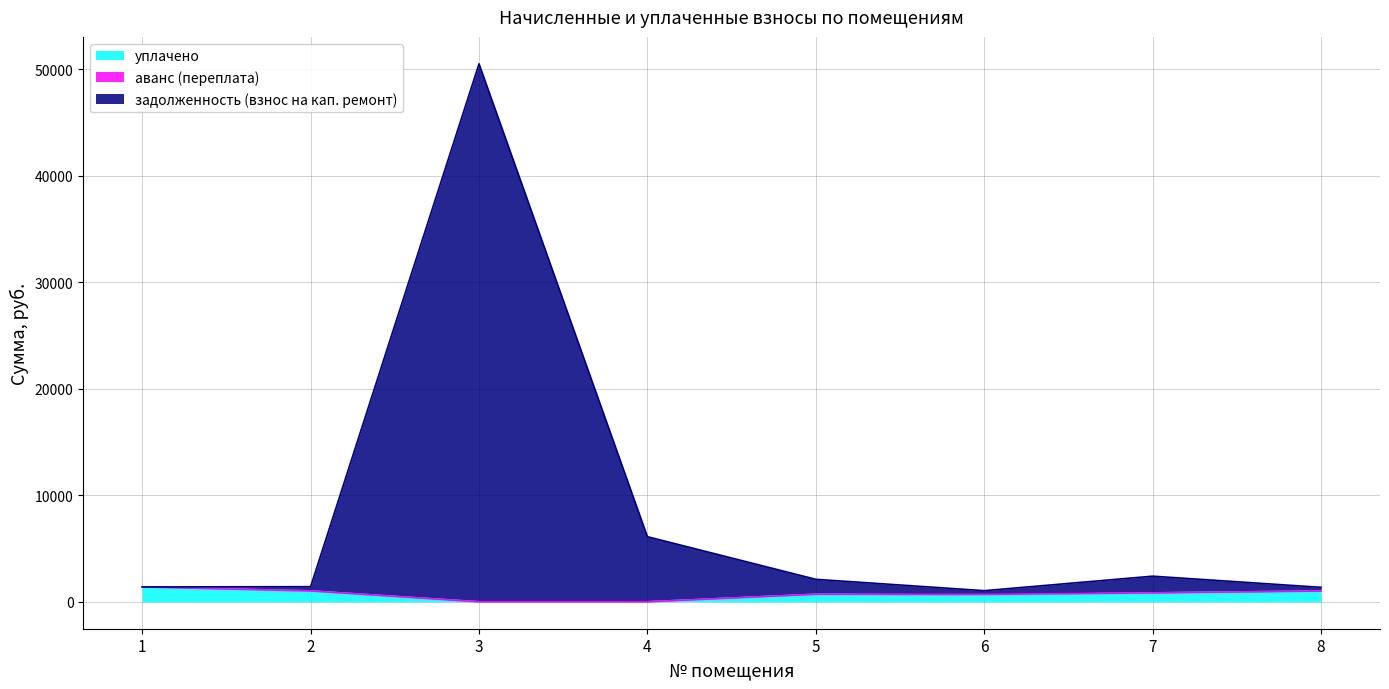

Count the number of categories in the chart.

8